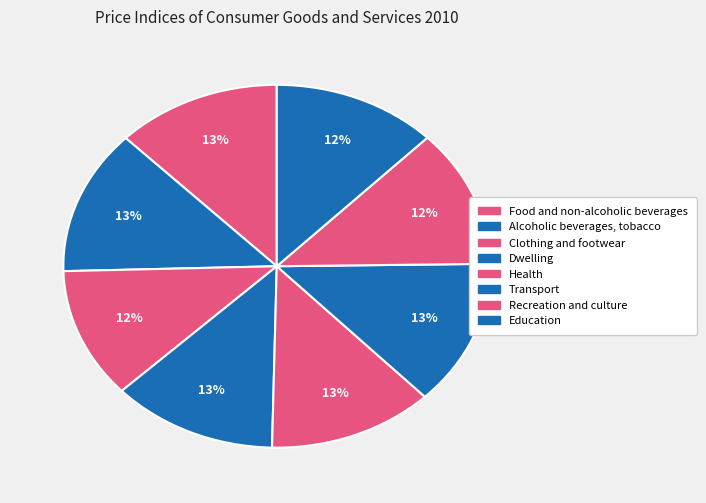

To the nearest percent, what is the difference between the largest and smallest slice percentages?

1%